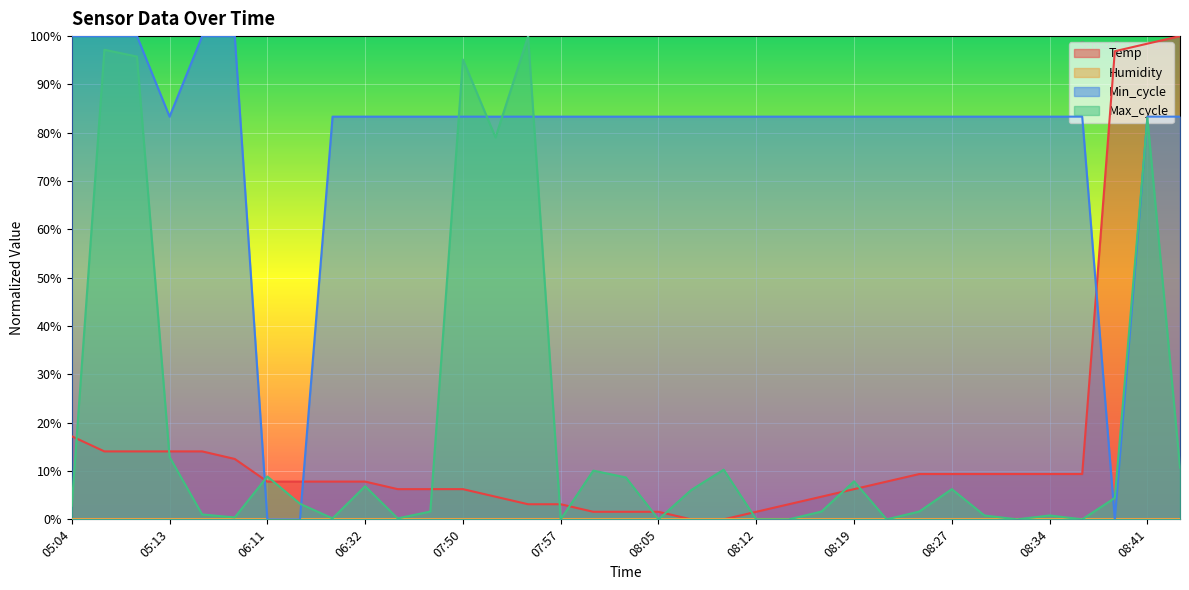

Count the number of data series in this chart.

4